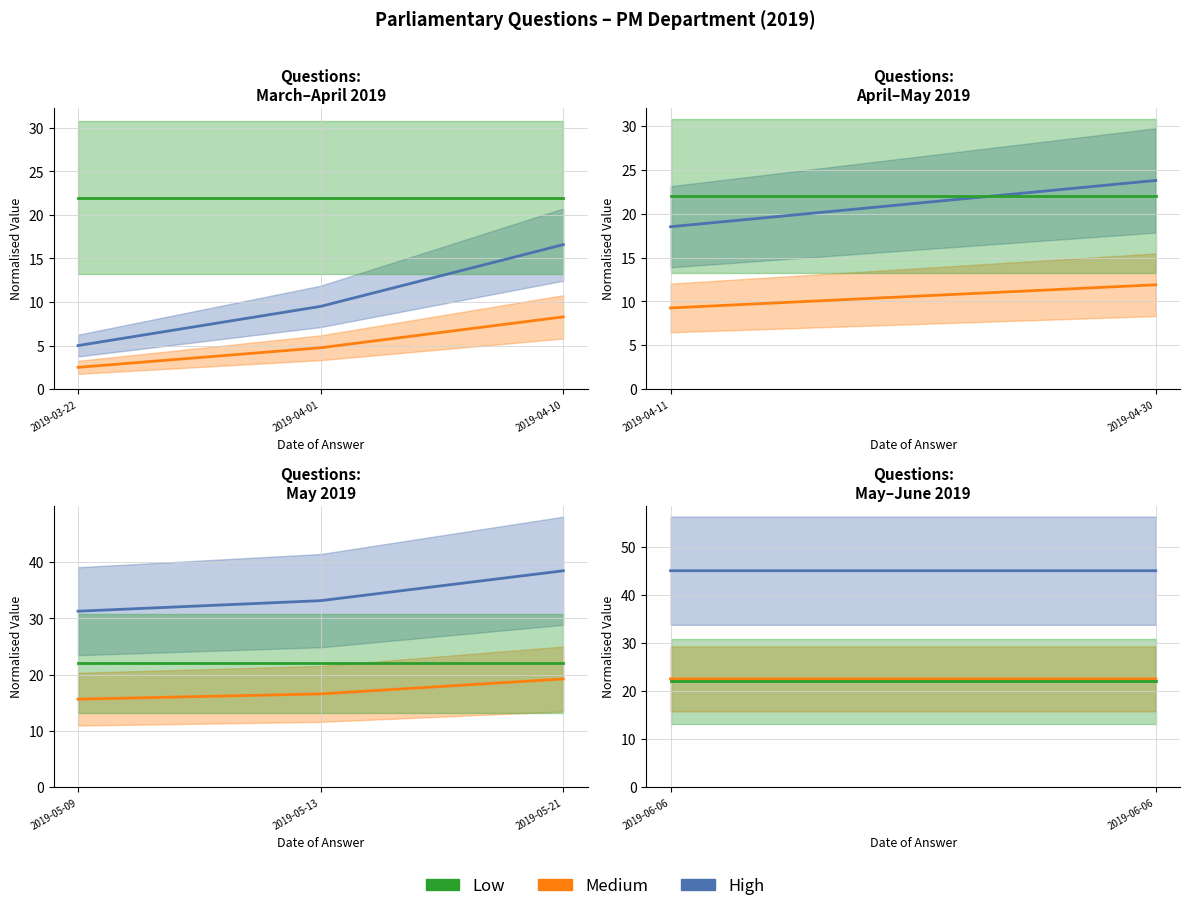

What is the sum of all Medium values?

45.0